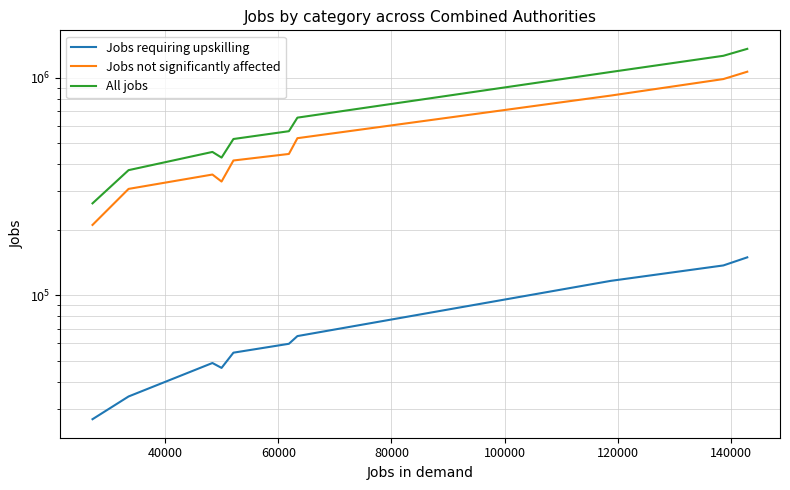

What are all the series names shown in the legend?

Jobs requiring upskilling, Jobs not significantly affected, All jobs